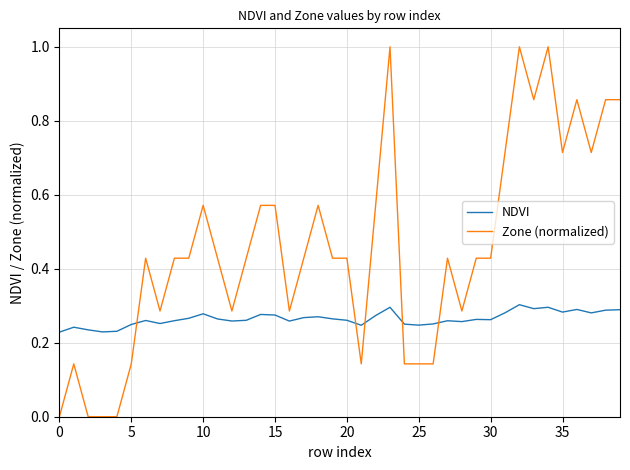

Count the Zone (normalized) values in the range 0 to 1.

40